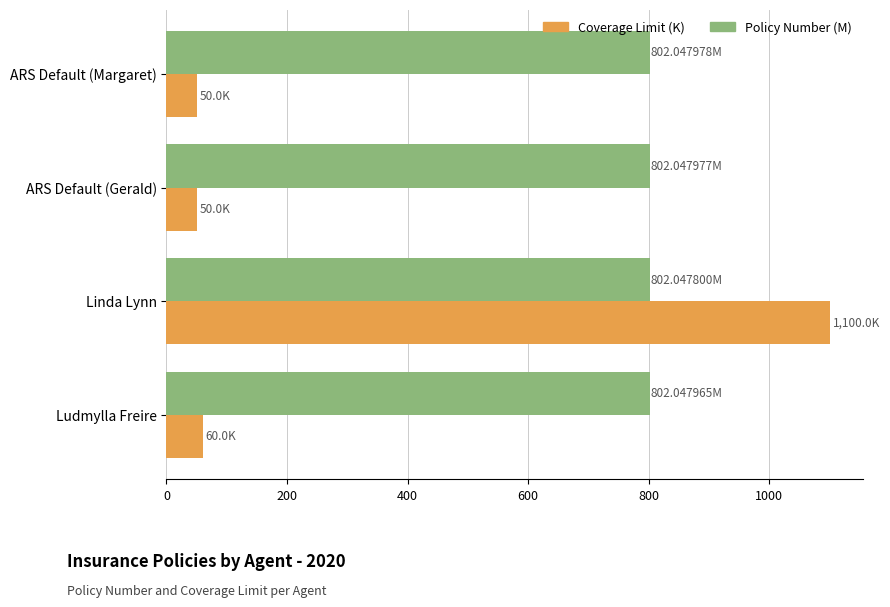

Between ARS Default (Gerald) and Linda Lynn, which series saw the biggest shift?

Coverage Limit (K)